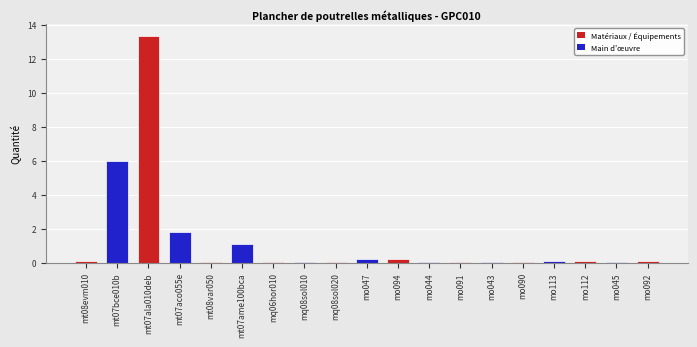

Count the number of data series in this chart.

1